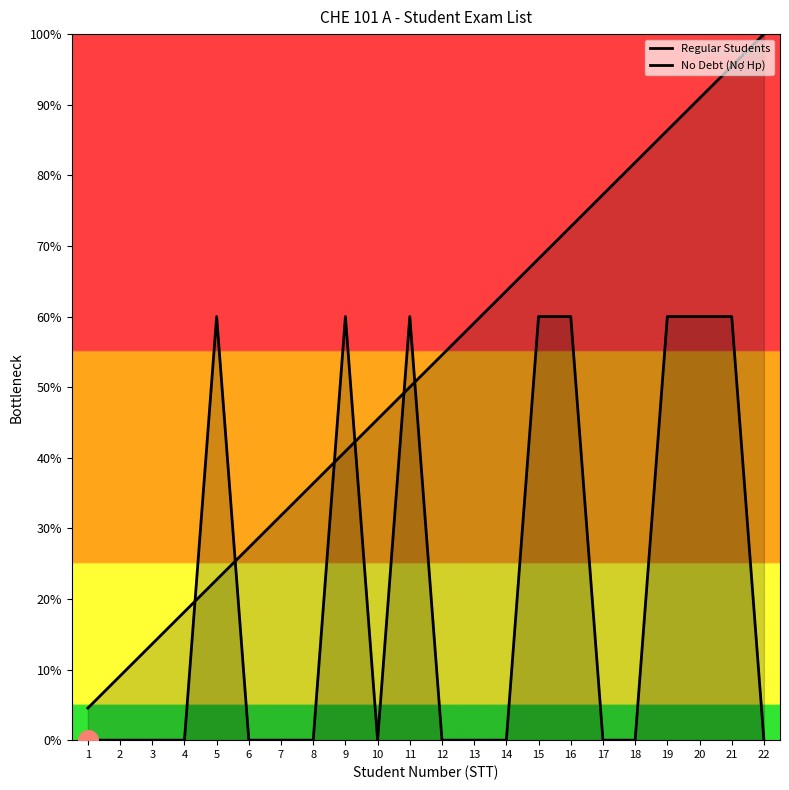

What are all the series names shown in the legend?

Regular Students, No Debt (Nợ Hp)